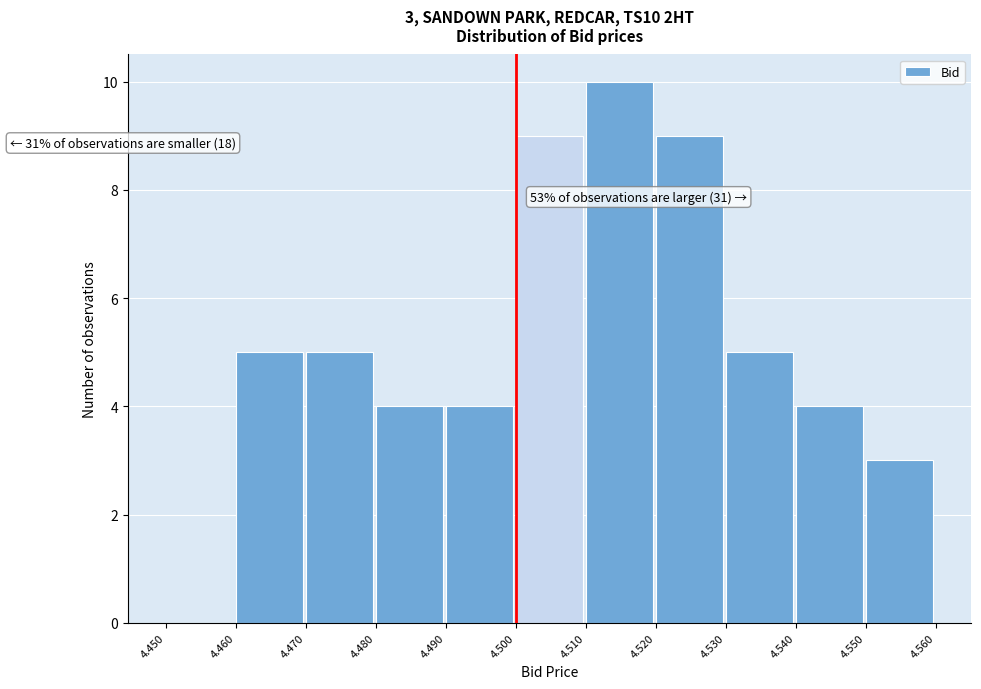

Which range on the x-axis has the tallest bar?

4.510 to 4.520